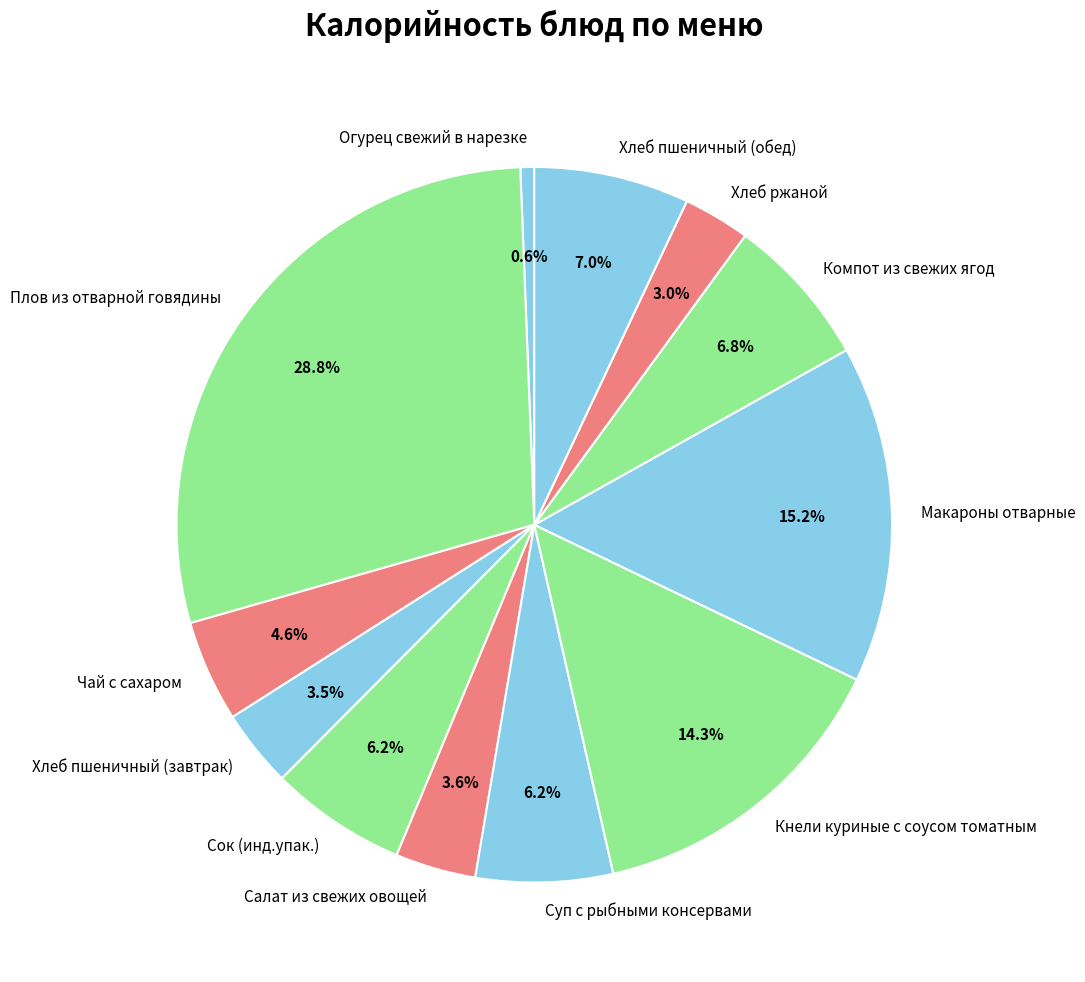

What is the ratio of the value at Хлеб ржаной to the value at Макароны отварные?

0.2